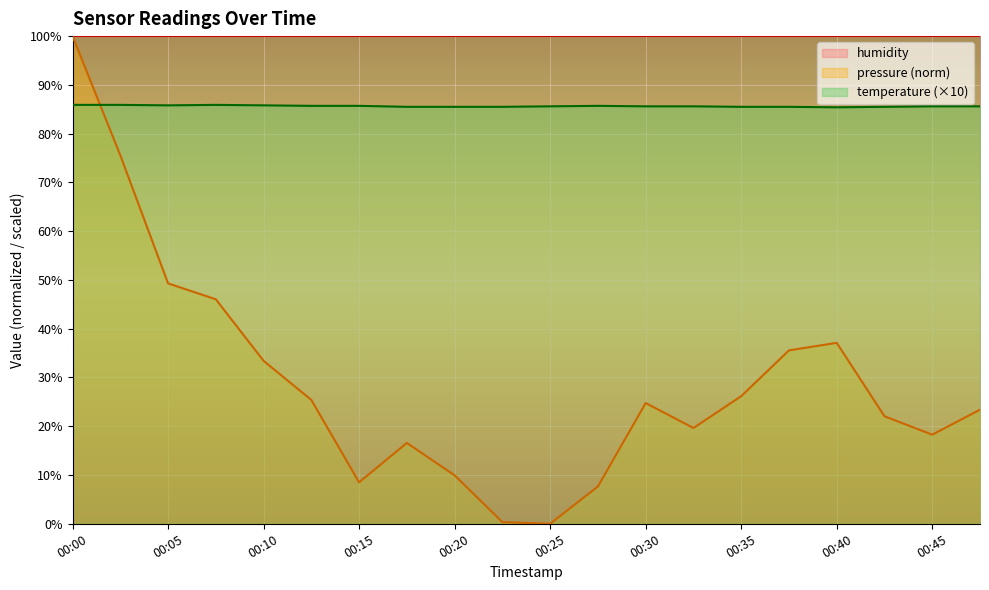

At which category is the sum across all series the highest?

00:00